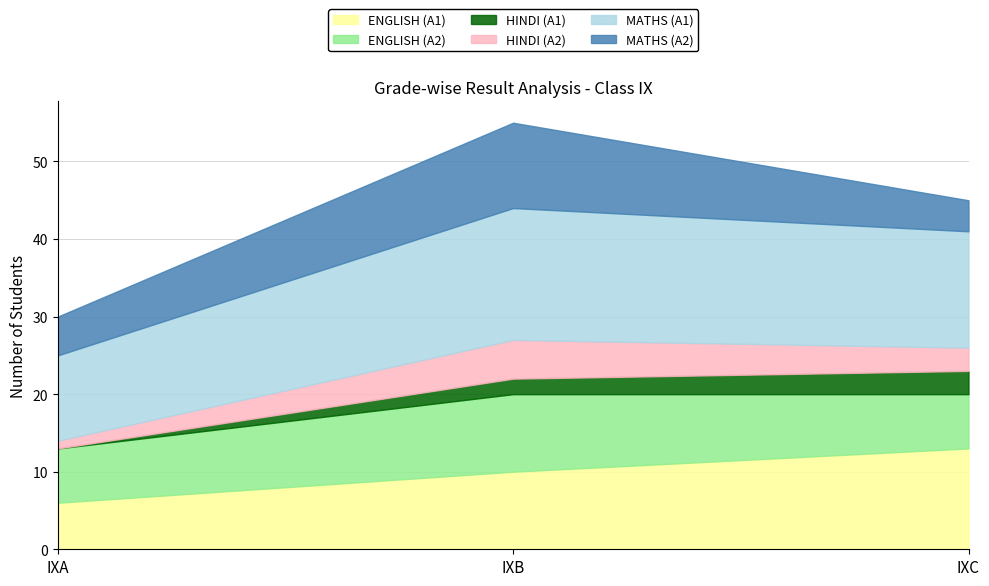

Is it true that HINDI (A1) equals 3 at IXB?

False